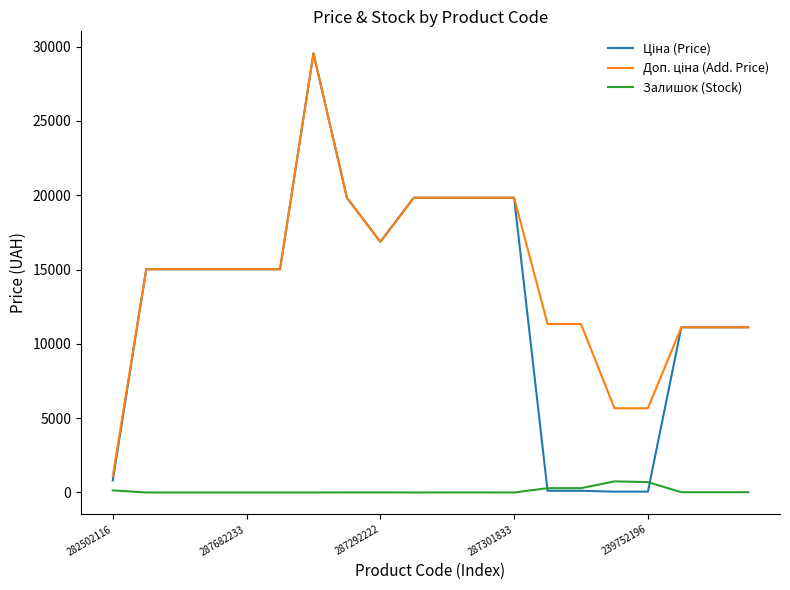

What is the maximum value shown in the chart?

29548.9